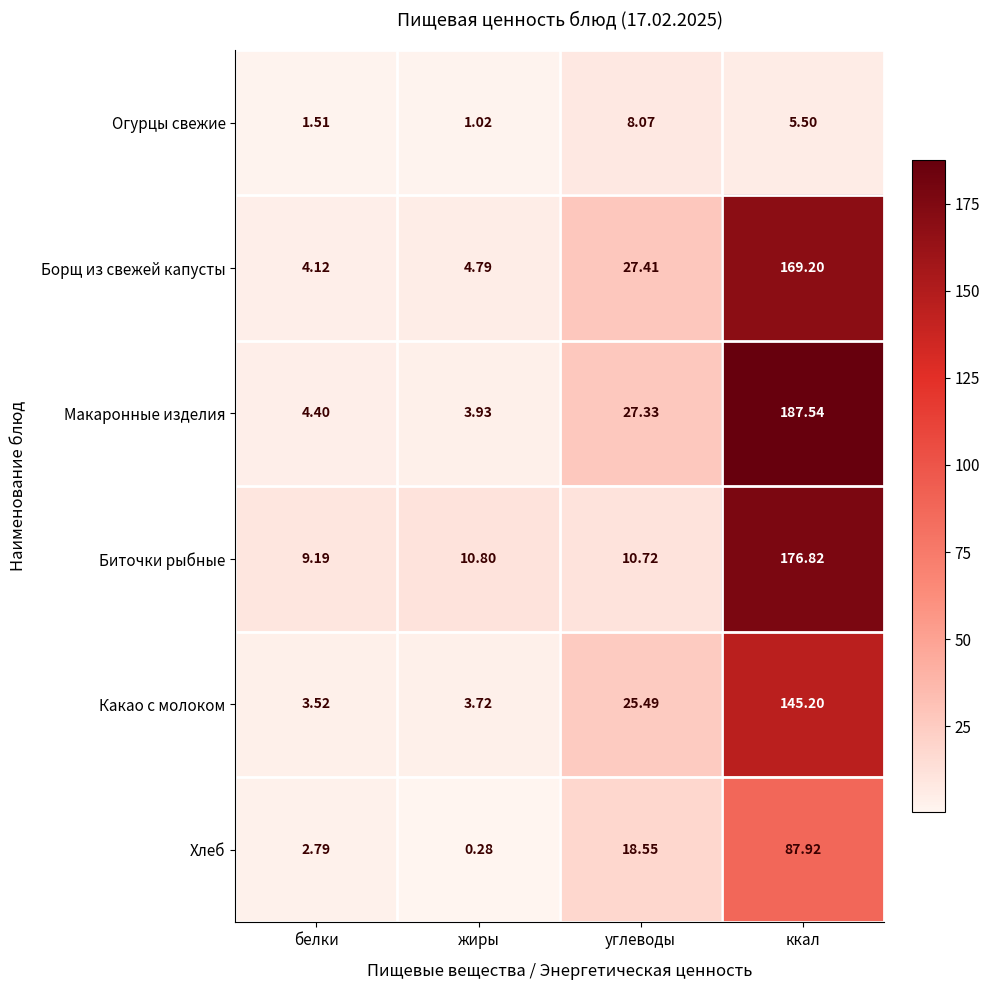

Which series has the largest total across all categories?

Макаронные изделия